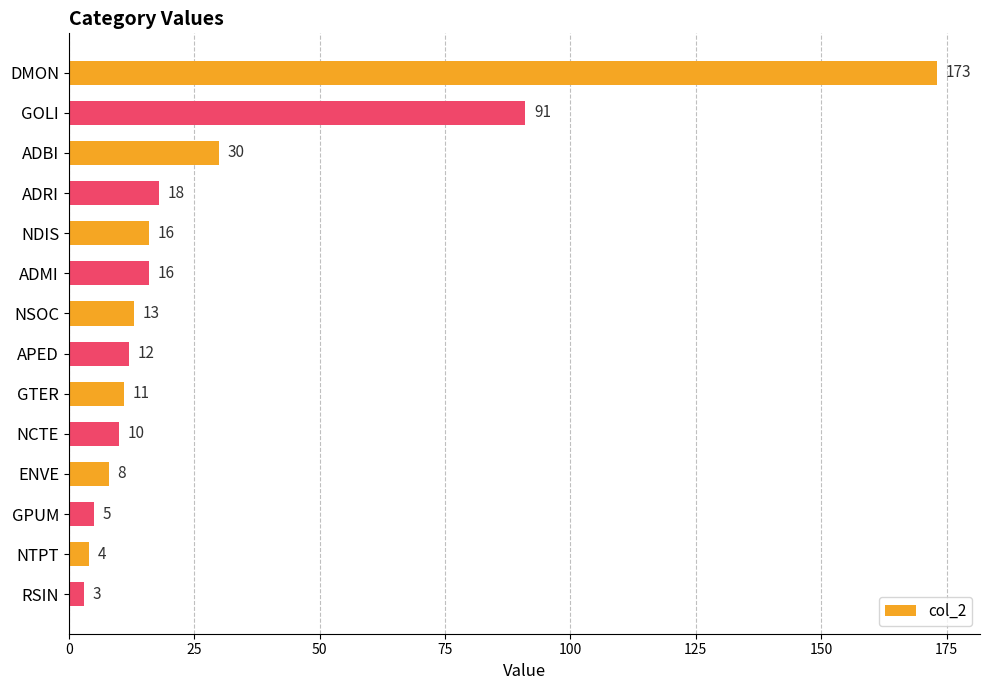

What is the average value?

29